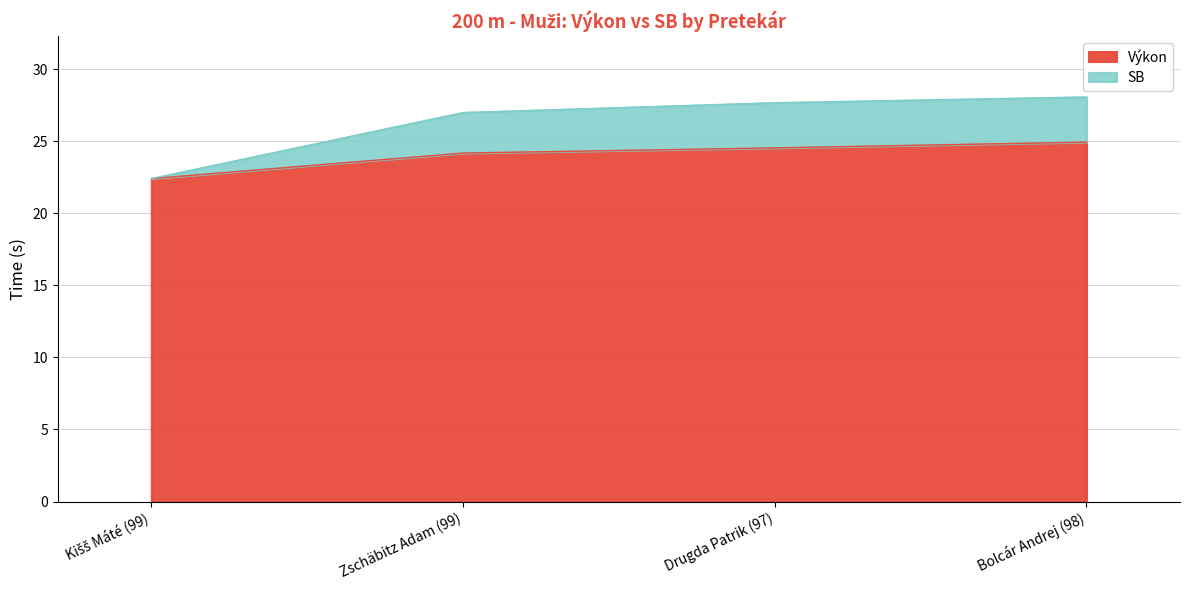

Rank the series by their average value, from lowest to highest.

Výkon, SB